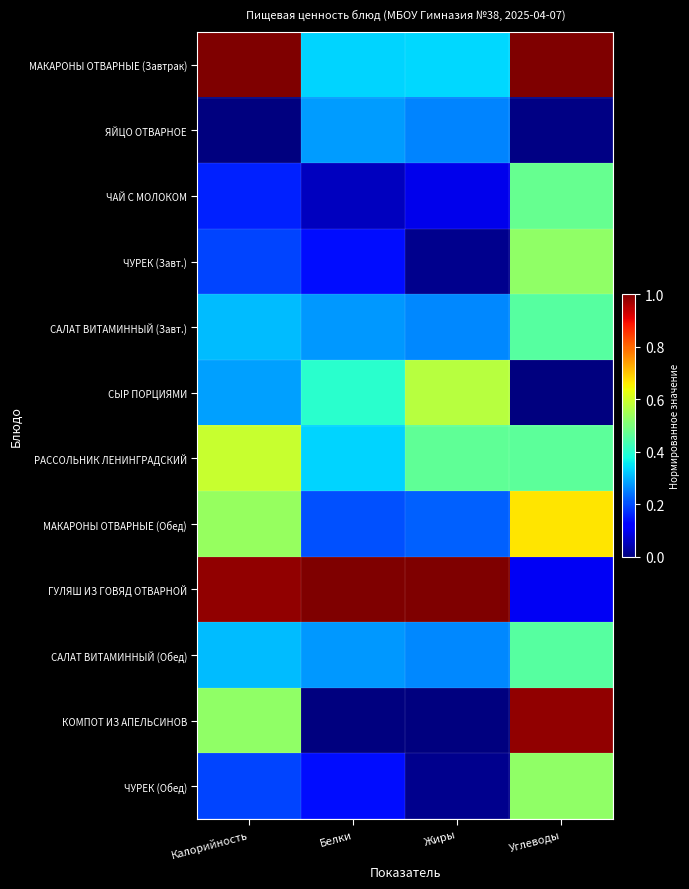

Reading right to left, transcribe all the data shown in this chart.

МАКАРОНЫ ОТВАРНЫЕ (Завтрак): Углеводы=1.0	Жиры=0.3	Белки=0.3	Калорийность=1.0
ЯЙЦО ОТВАРНОЕ: Углеводы=0.0	Жиры=0.3	Белки=0.3	Калорийность=0.0
ЧАЙ С МОЛОКОМ: Углеводы=0.5	Жиры=0.1	Белки=0.1	Калорийность=0.2
ЧУРЕК (Завт.): Углеводы=0.5	Жиры=0.0	Белки=0.1	Калорийность=0.2
САЛАТ ВИТАМИННЫЙ (Завт.): Углеводы=0.5	Жиры=0.3	Белки=0.3	Калорийность=0.3
СЫР ПОРЦИЯМИ: Углеводы=0.0	Жиры=0.6	Белки=0.4	Калорийность=0.3
РАССОЛЬНИК ЛЕНИНГРАДСКИЙ: Углеводы=0.5	Жиры=0.5	Белки=0.3	Калорийность=0.6
МАКАРОНЫ ОТВАРНЫЕ (Обед): Углеводы=0.7	Жиры=0.2	Белки=0.2	Калорийность=0.5
ГУЛЯШ ИЗ ГОВЯД ОТВАРНОЙ: Углеводы=0.1	Жиры=1.0	Белки=1.0	Калорийность=1.0
САЛАТ ВИТАМИННЫЙ (Обед): Углеводы=0.5	Жиры=0.3	Белки=0.3	Калорийность=0.3
КОМПОТ ИЗ АПЕЛЬСИНОВ: Углеводы=1.0	Жиры=0.0	Белки=0.0	Калорийность=0.5
ЧУРЕК (Обед): Углеводы=0.5	Жиры=0.0	Белки=0.1	Калорийность=0.2